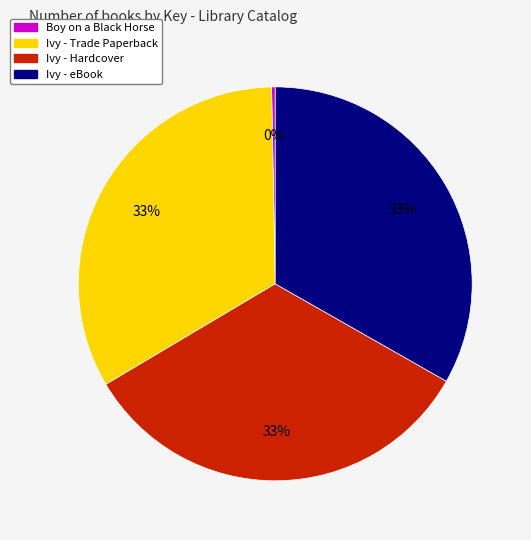

Is there a majority slice in this chart?

No